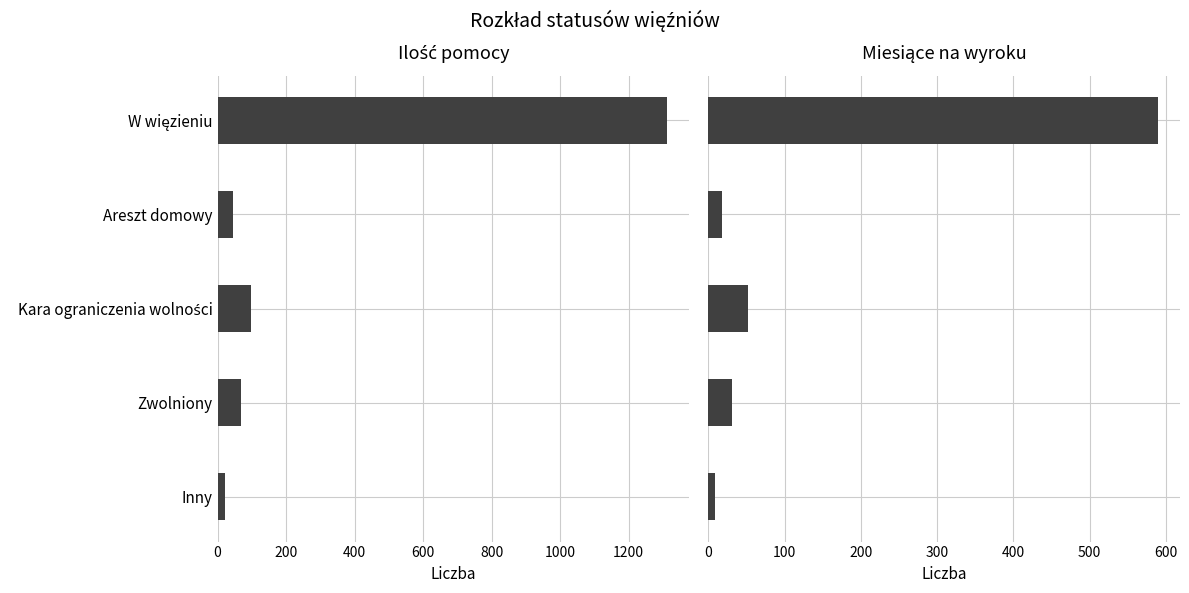

What is the minimum value for Miesiące na wyroku?

9